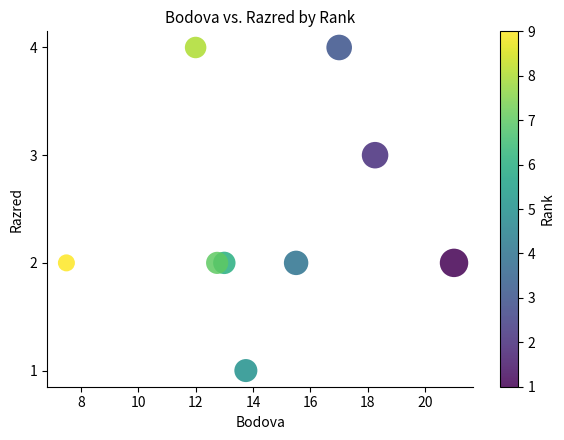

What is the range of Y values (max minus min)?

3